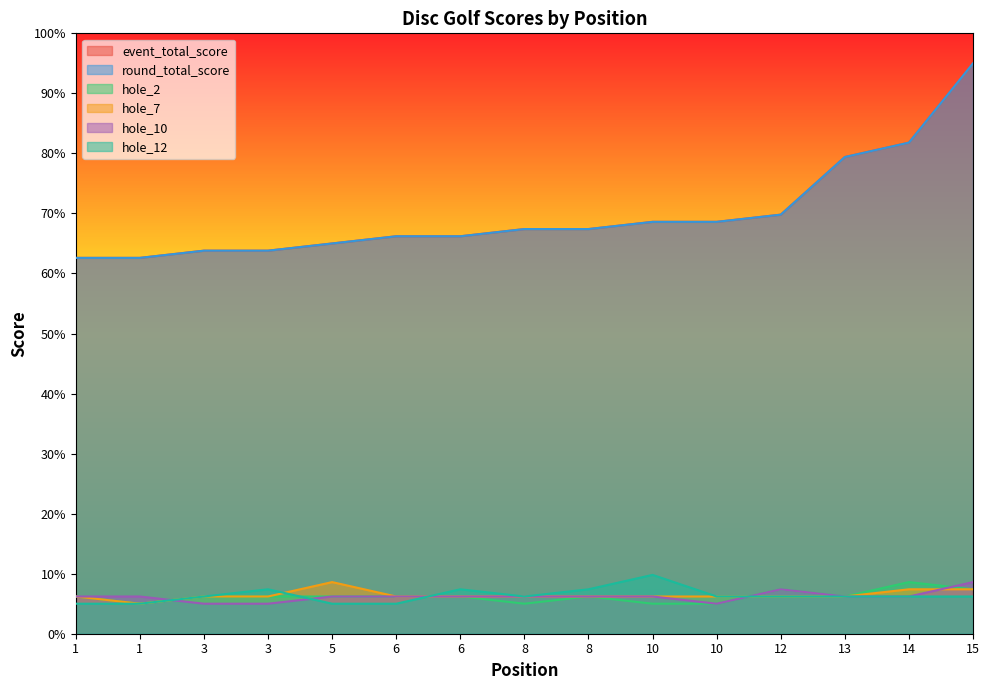

Reading left to right, list all the values displayed in this chart.

event_total_score: 1=62.6	1=62.6	3=63.8	3=63.8	5=65.0	6=66.2	6=66.2	8=67.4	8=67.4	10=68.6	10=68.6	12=69.8	13=79.4	14=81.8	15=95.0
round_total_score: 1=62.6	1=62.6	3=63.8	3=63.8	5=65.0	6=66.2	6=66.2	8=67.4	8=67.4	10=68.6	10=68.6	12=69.8	13=79.4	14=81.8	15=95.0
hole_2: 1=6.2	1=5.0	3=6.2	3=6.2	5=6.2	6=6.2	6=6.2	8=5.0	8=6.2	10=5.0	10=5.0	12=7.4	13=6.2	14=8.6	15=7.4
hole_7: 1=6.2	1=5.0	3=6.2	3=6.2	5=8.6	6=6.2	6=6.2	8=6.2	8=6.2	10=6.2	10=6.2	12=6.2	13=6.2	14=7.4	15=7.4
hole_10: 1=6.2	1=6.2	3=5.0	3=5.0	5=6.2	6=6.2	6=6.2	8=6.2	8=6.2	10=6.2	10=5.0	12=7.4	13=6.2	14=6.2	15=8.6
hole_12: 1=5.0	1=5.0	3=6.2	3=7.4	5=5.0	6=5.0	6=7.4	8=6.2	8=7.4	10=9.8	10=6.2	12=6.2	13=6.2	14=6.2	15=6.2